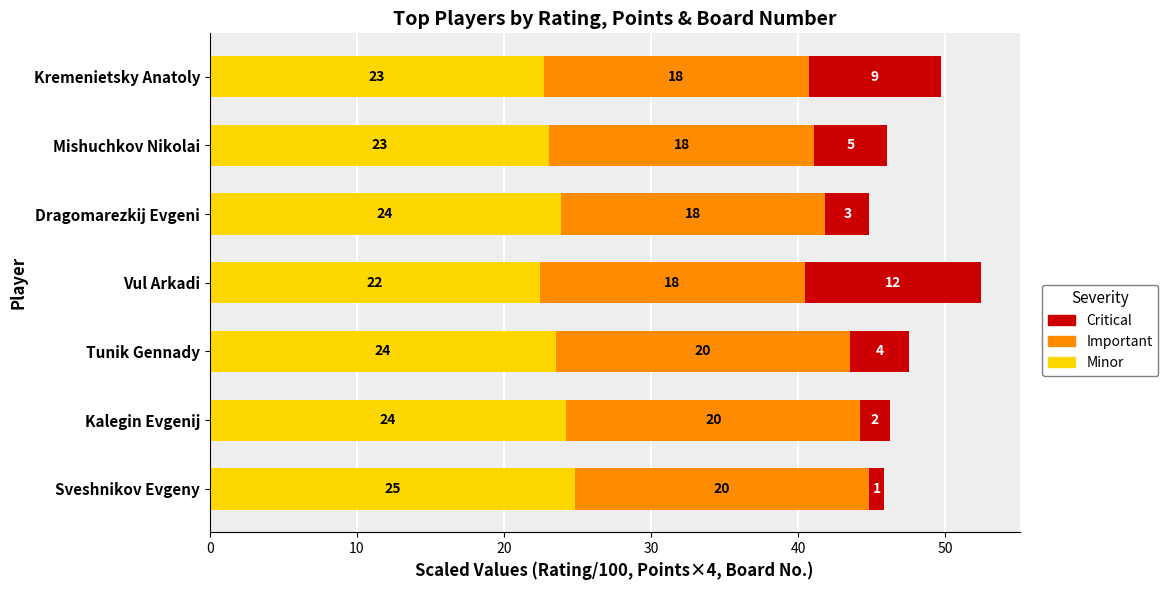

Which category has the highest value in the Minor series?

Sveshnikov Evgeny